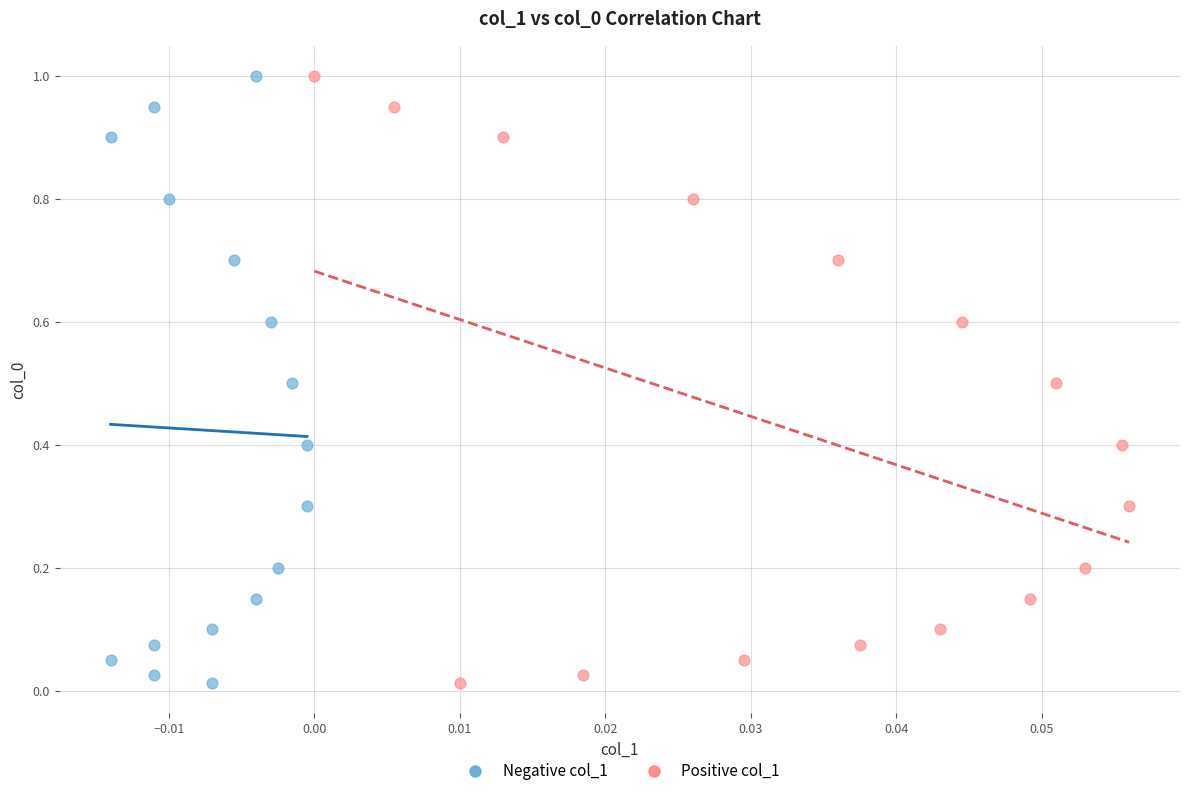

What are all the series names shown in the legend?

Negative col_1, Positive col_1